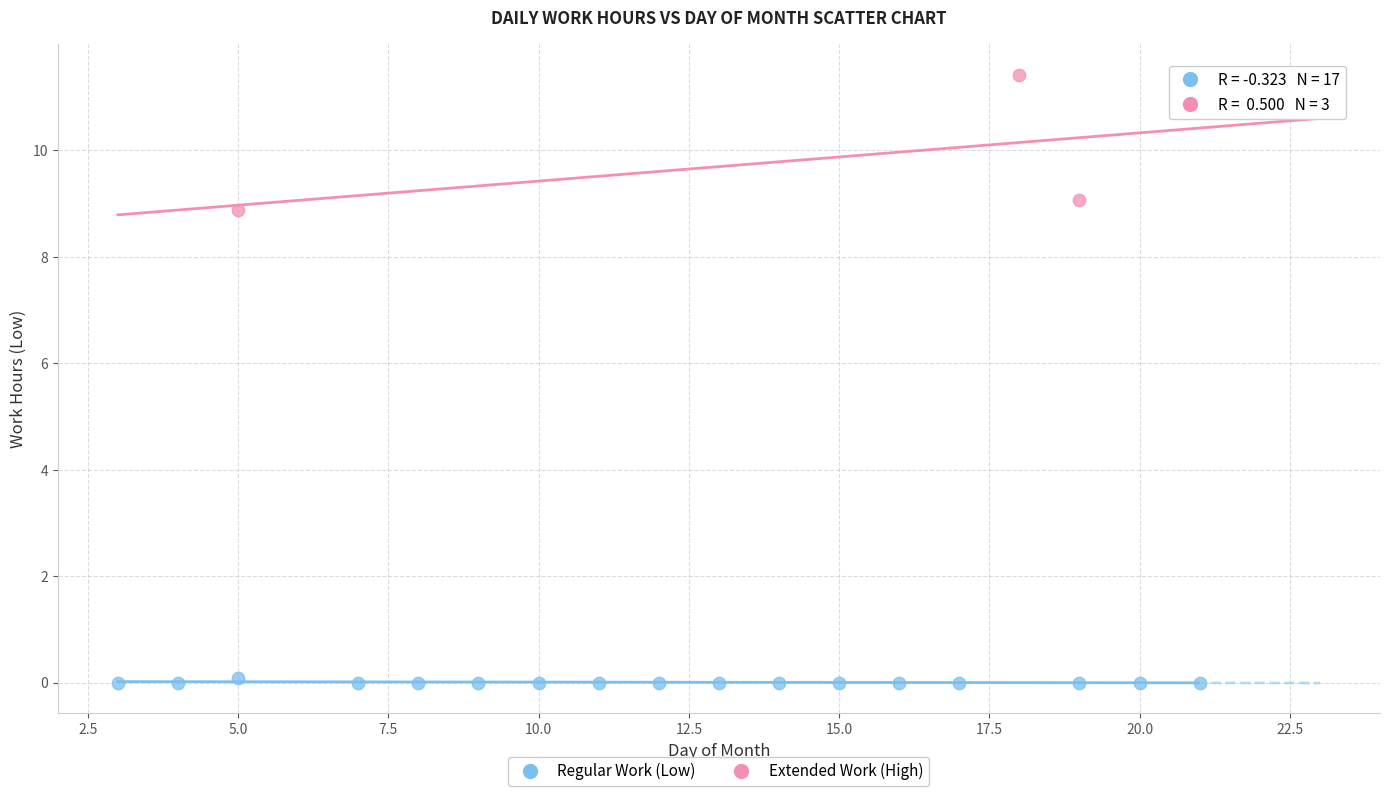

Which series contains the highest Y value?

Extended Work (High)